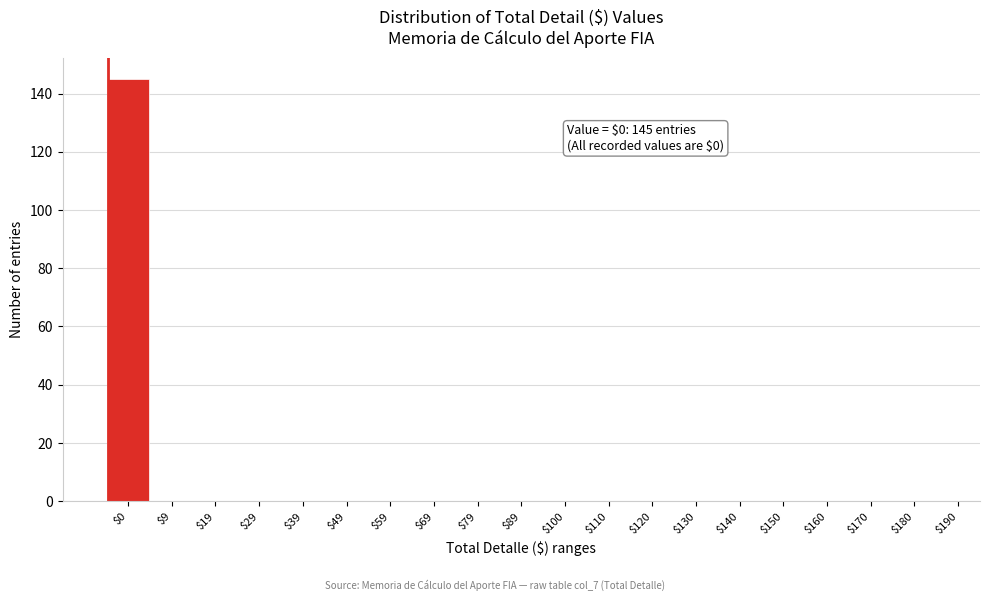

At which category does the chart reach its peak across all series?

$0